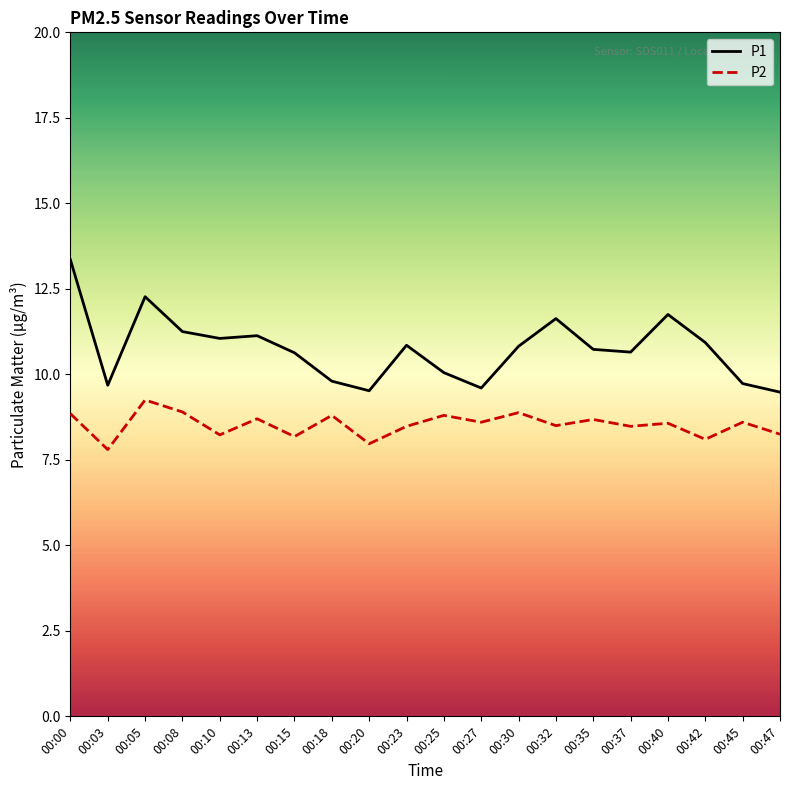

What are all the series names shown in the legend?

P1, P2